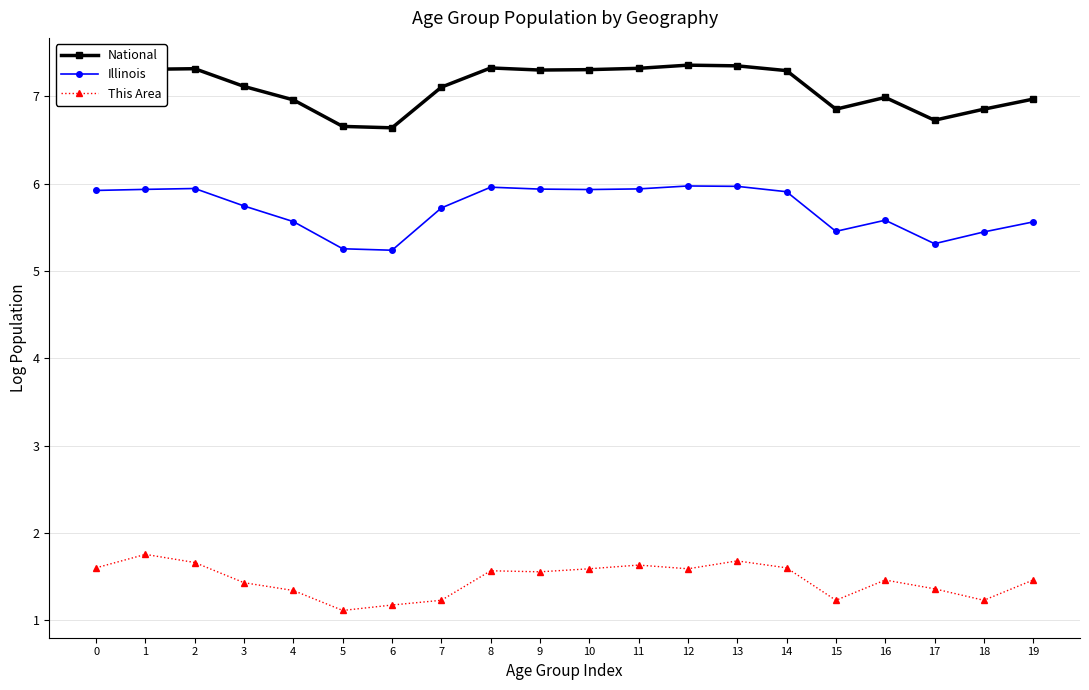

True or false: National has more than 2 points higher than both neighbors.

True